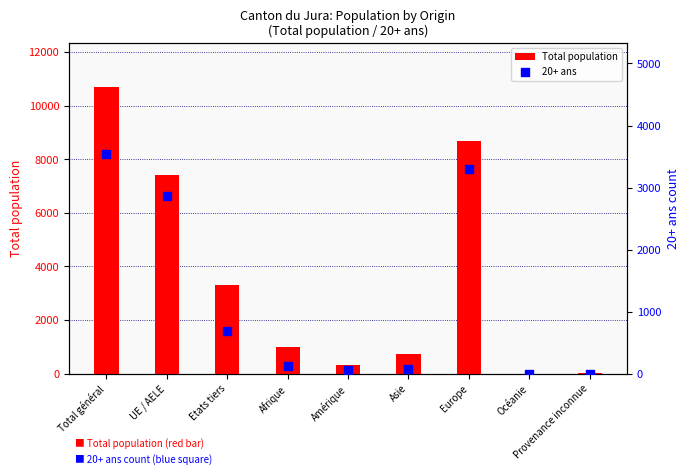

What are all the series names shown in the legend?

Total population, 20+ ans